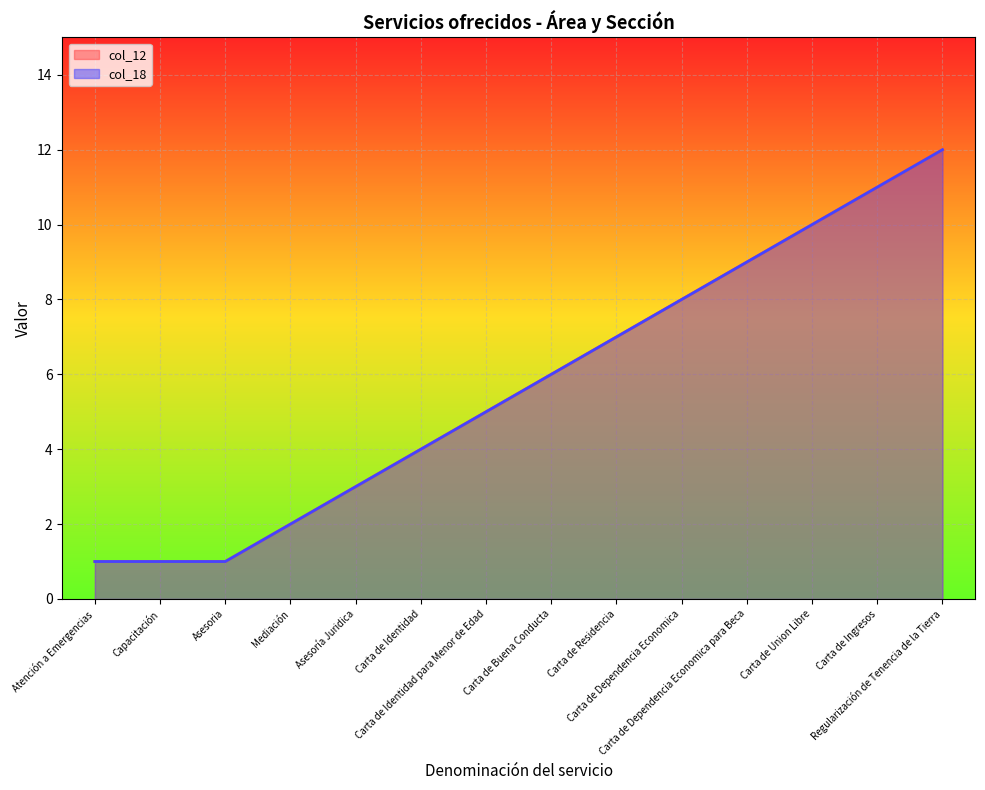

How many lines are shown in the chart?

2